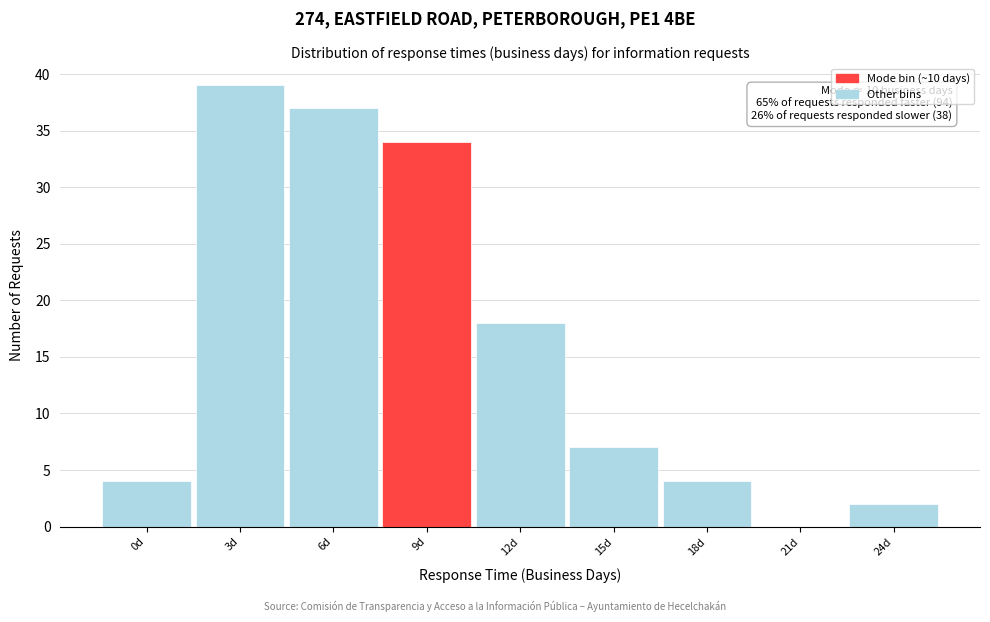

Reading left to right, transcribe all the data shown in this chart.

0d=4	3d=39	6d=37	9d=34	12d=18	15d=7	18d=4	21d=0	24d=2